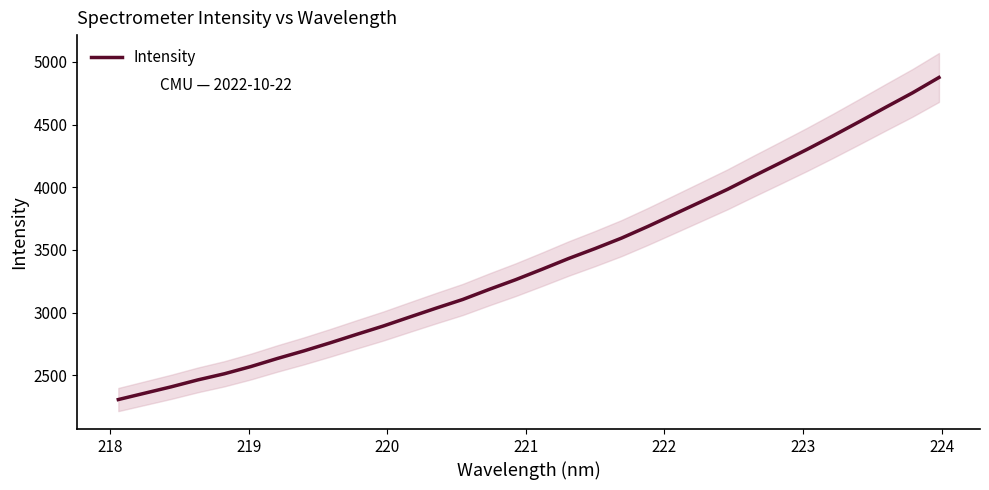

What is the highest value of the Intensity series?

4875.0